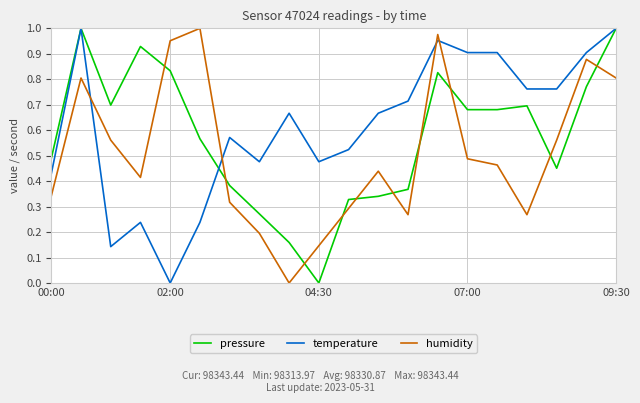

How many times do pressure and humidity cross each other?

10